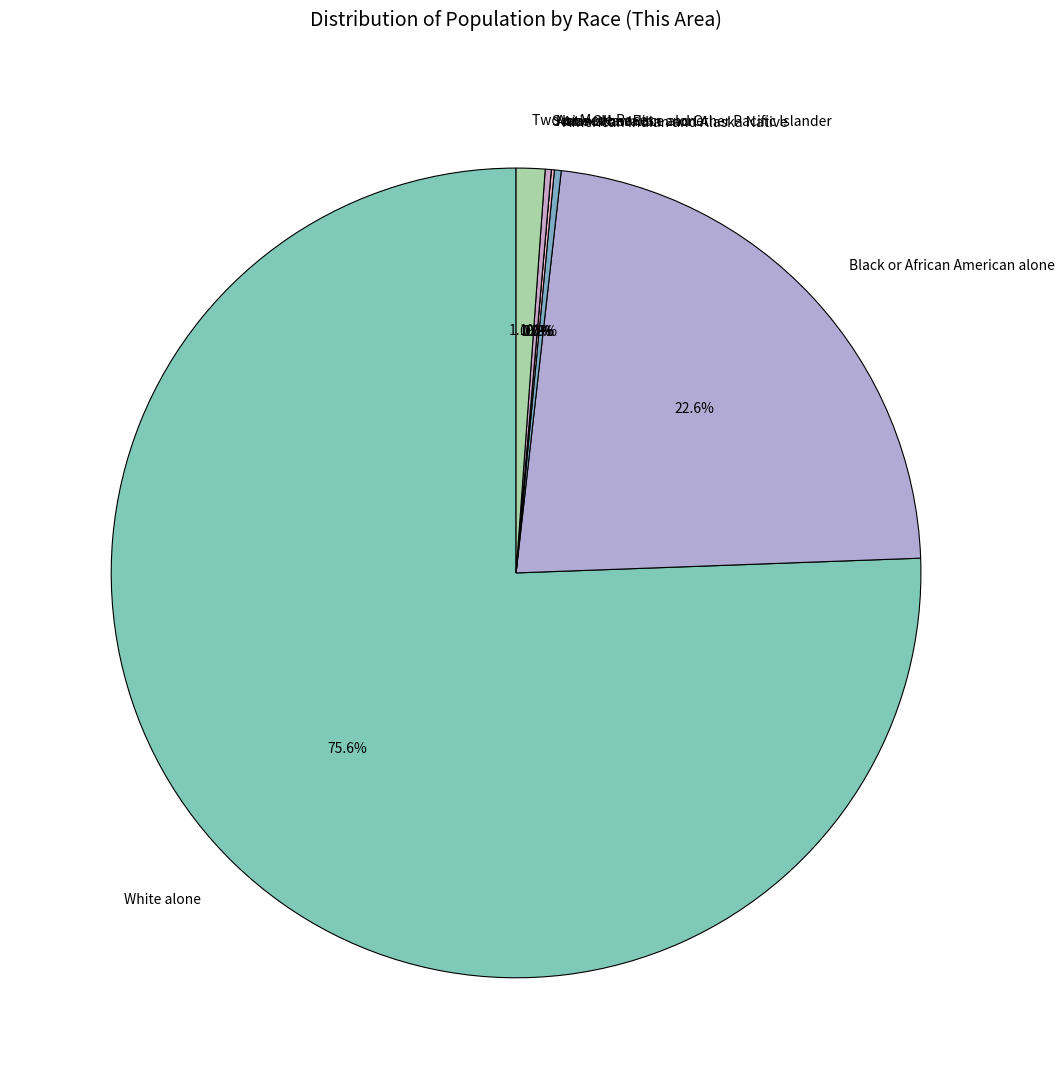

What is the ratio of the value at White alone to the value at Black or African American alone?

3.3